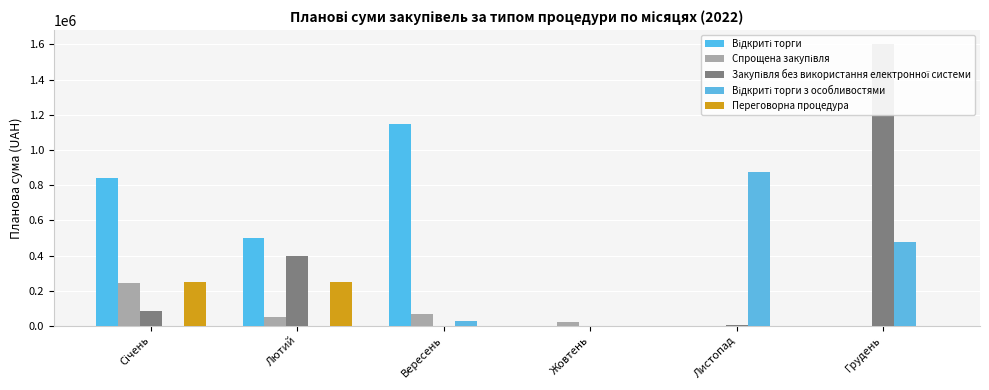

Which category has the lowest value in the Відкриті торги з особливостями series?

Січень